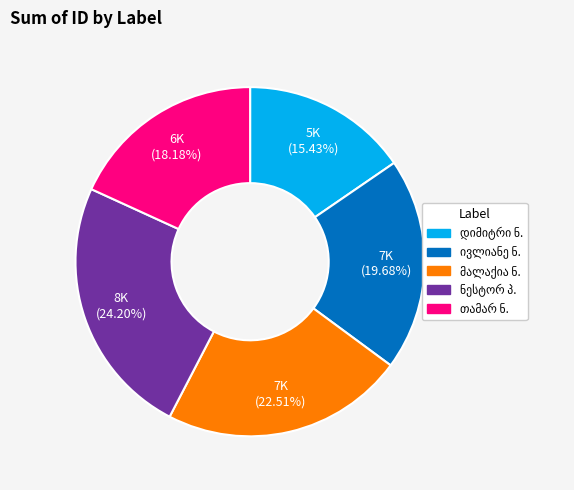

Count the number of slices in the pie.

5